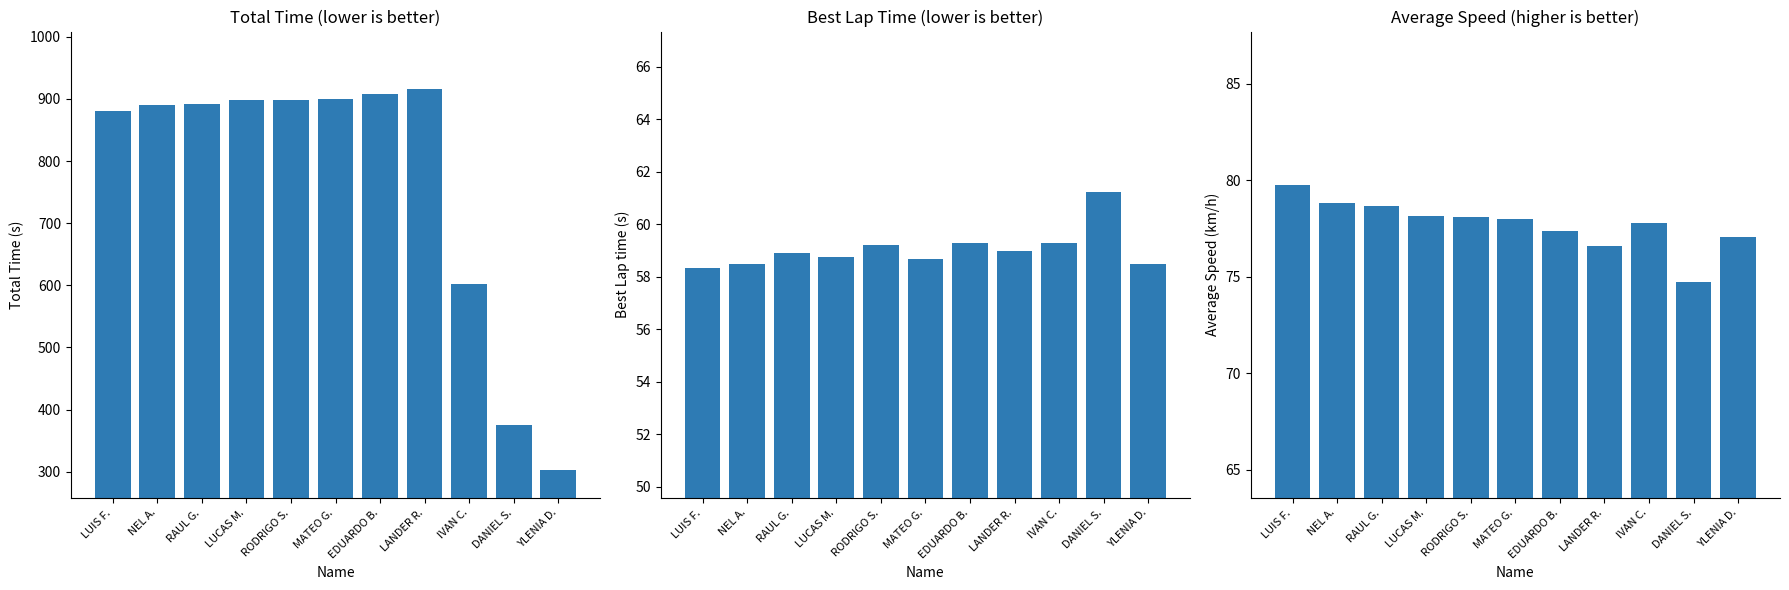

What is the difference between the highest and lowest values at LANDER R.?

857.7